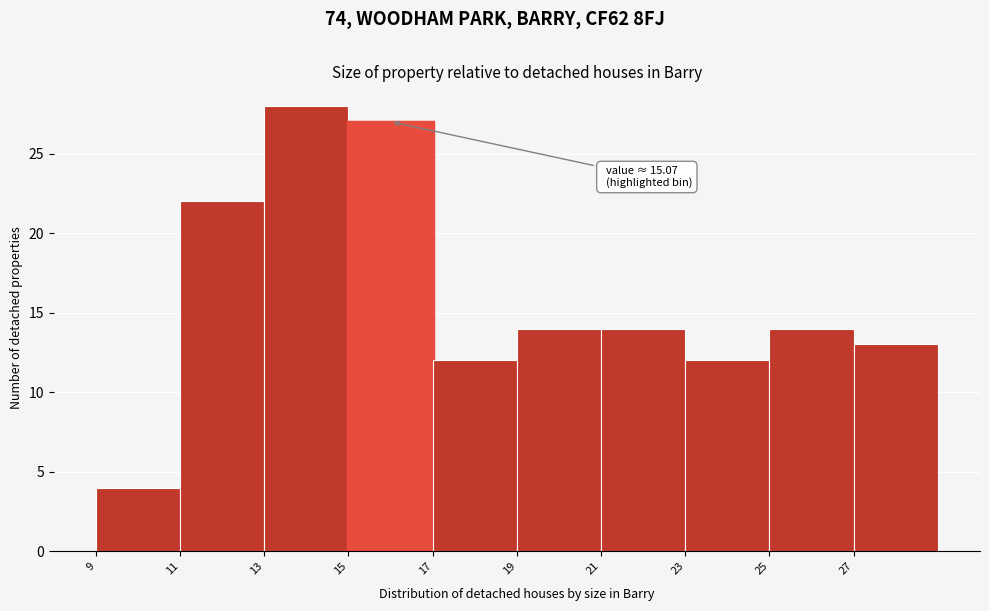

Which range on the x-axis has the tallest bar?

13 to 15